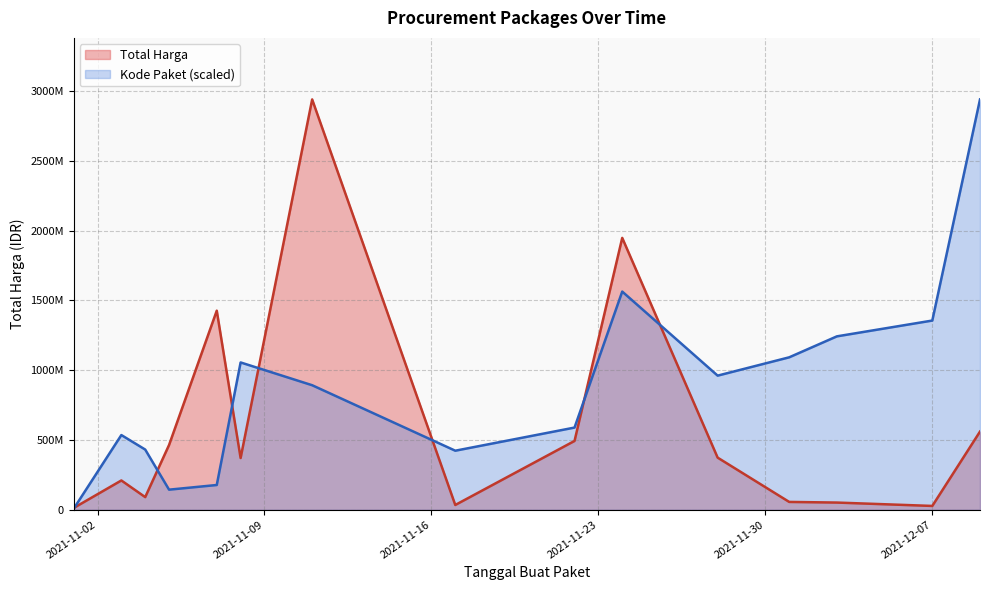

Which series ends up on top after the final intersection of Kode Paket and Total Harga?

Kode Paket